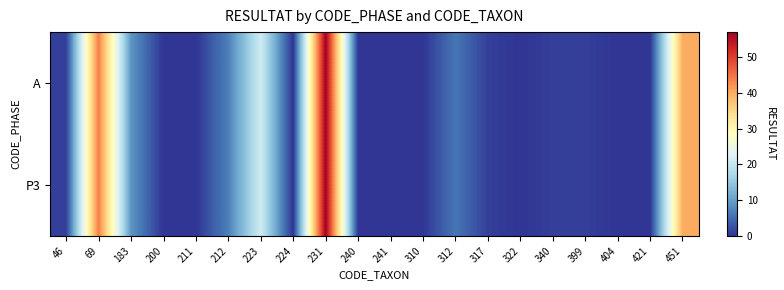

Rank the series by their maximum value, from lowest to highest.

A, P3